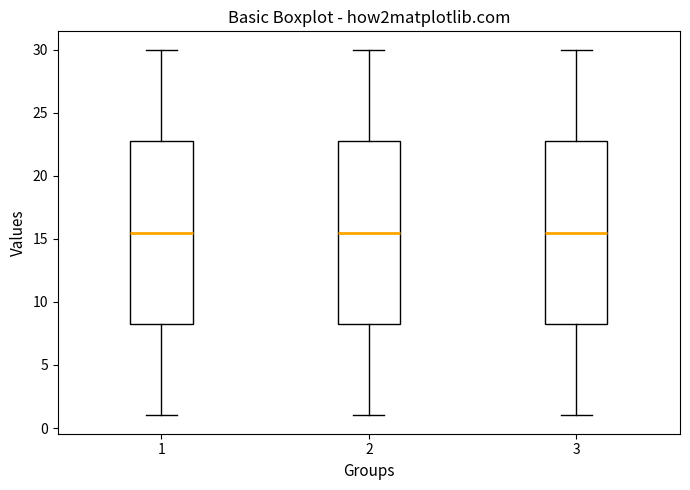

Reading left to right, transcribe this box plot: for each box, give where its median line is, the range the box spans, and where its two whiskers end, as read against the y-axis. The values are not printed on the chart, so give them approximately, as read against the axis.

1: median 15.5, box 8.5 to 23.0, whiskers 1.0 to 30.0
2: median 15.5, box 8.5 to 23.0, whiskers 1.0 to 30.0
3: median 15.5, box 8.5 to 23.0, whiskers 1.0 to 30.0